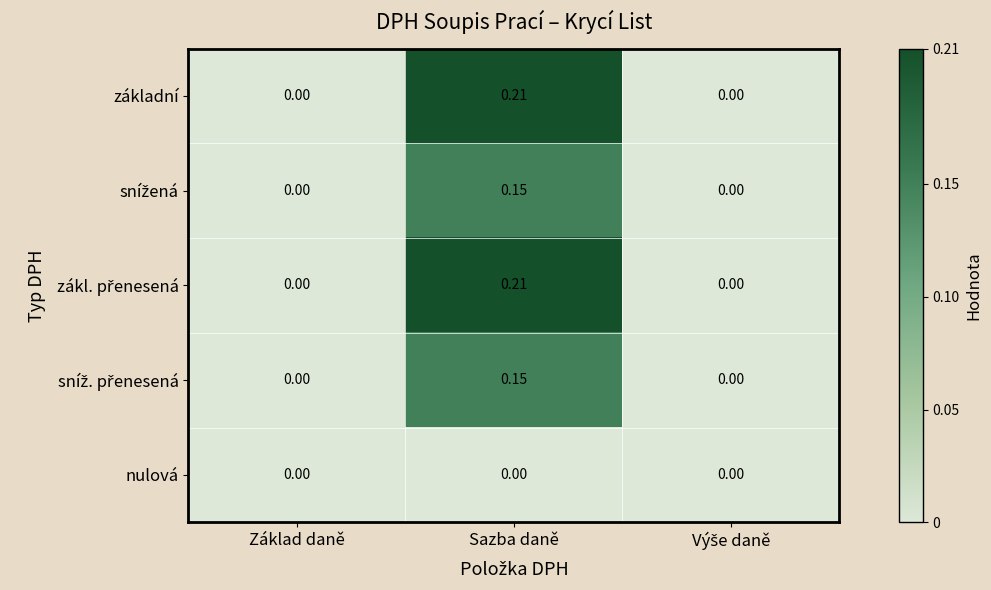

At which category is the sum across all series the highest?

Sazba daně